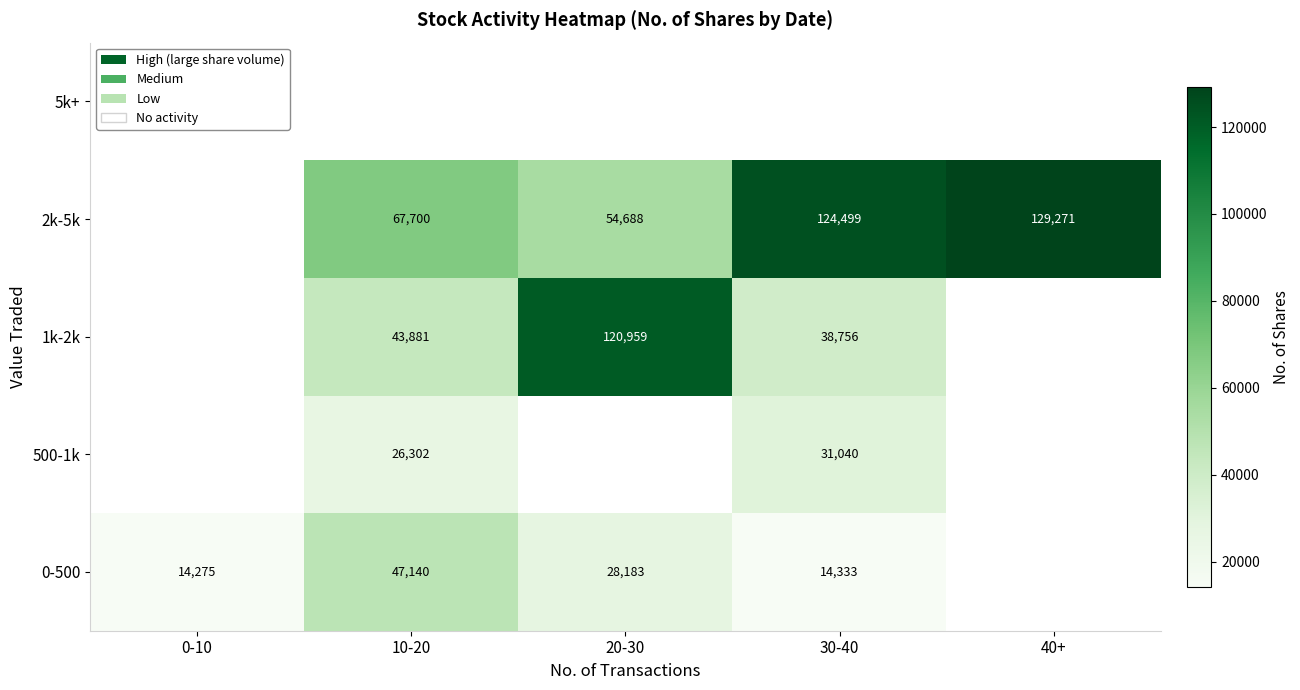

How many series are shown in this chart?

5